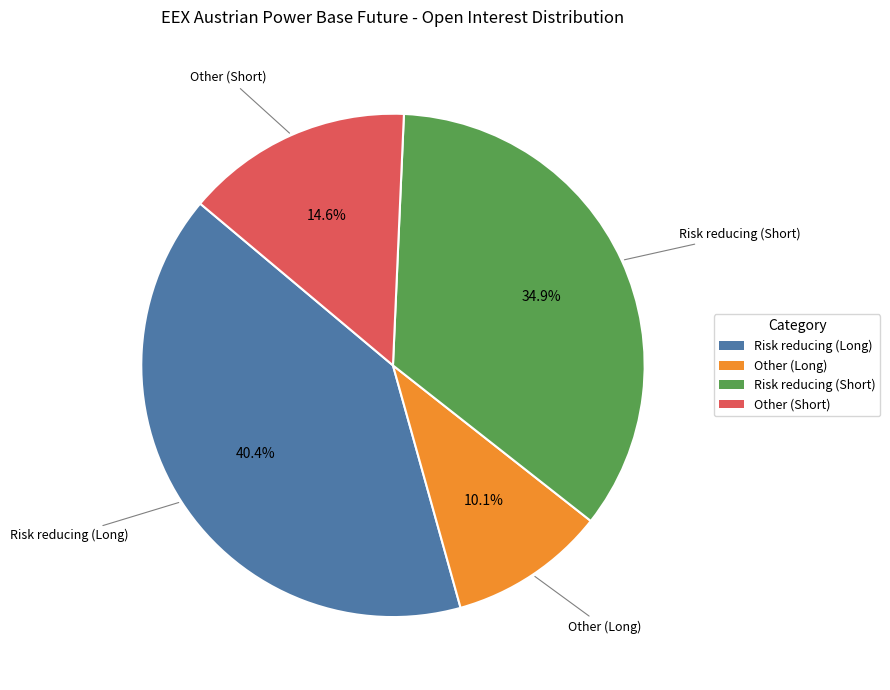

Count the number of slices in the pie.

4